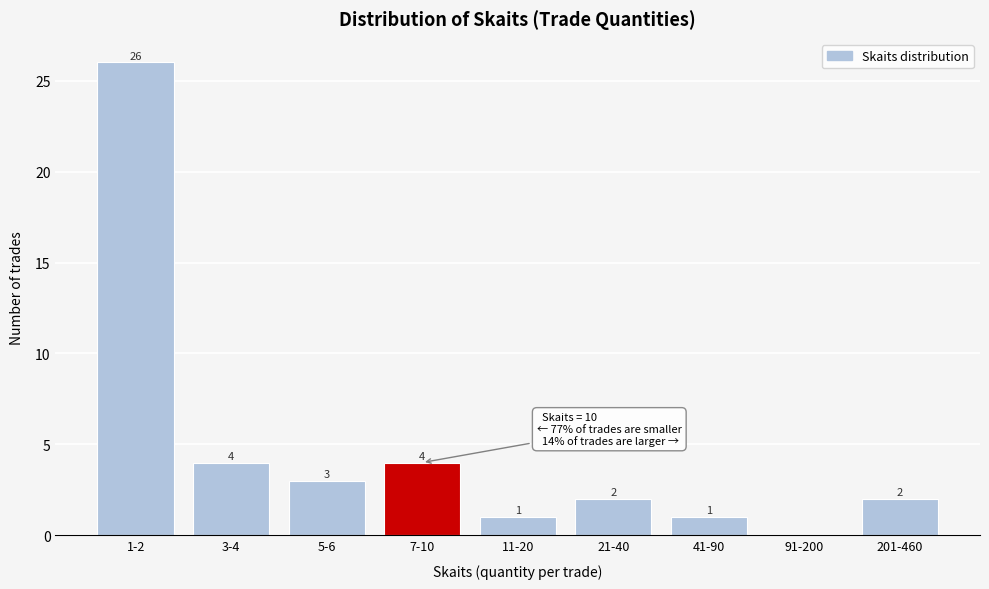

Reading left to right, transcribe all the data shown in this chart.

1-2=26	3-4=4	5-6=3	7-10=4	11-20=1	21-40=2	41-90=1	91-200=0	201-460=2